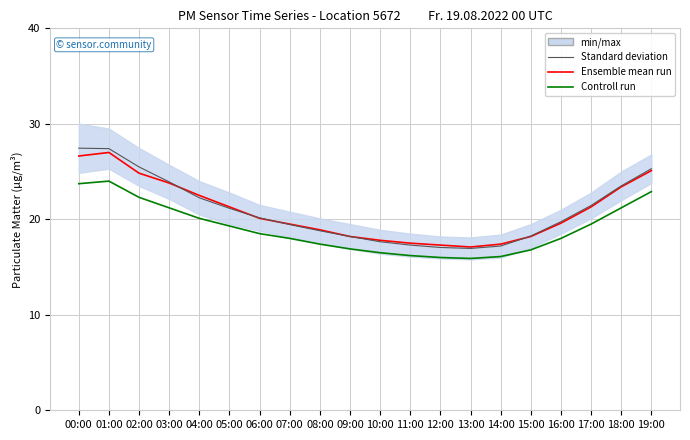

Where is the first local minimum for Ensemble mean run?

13:00